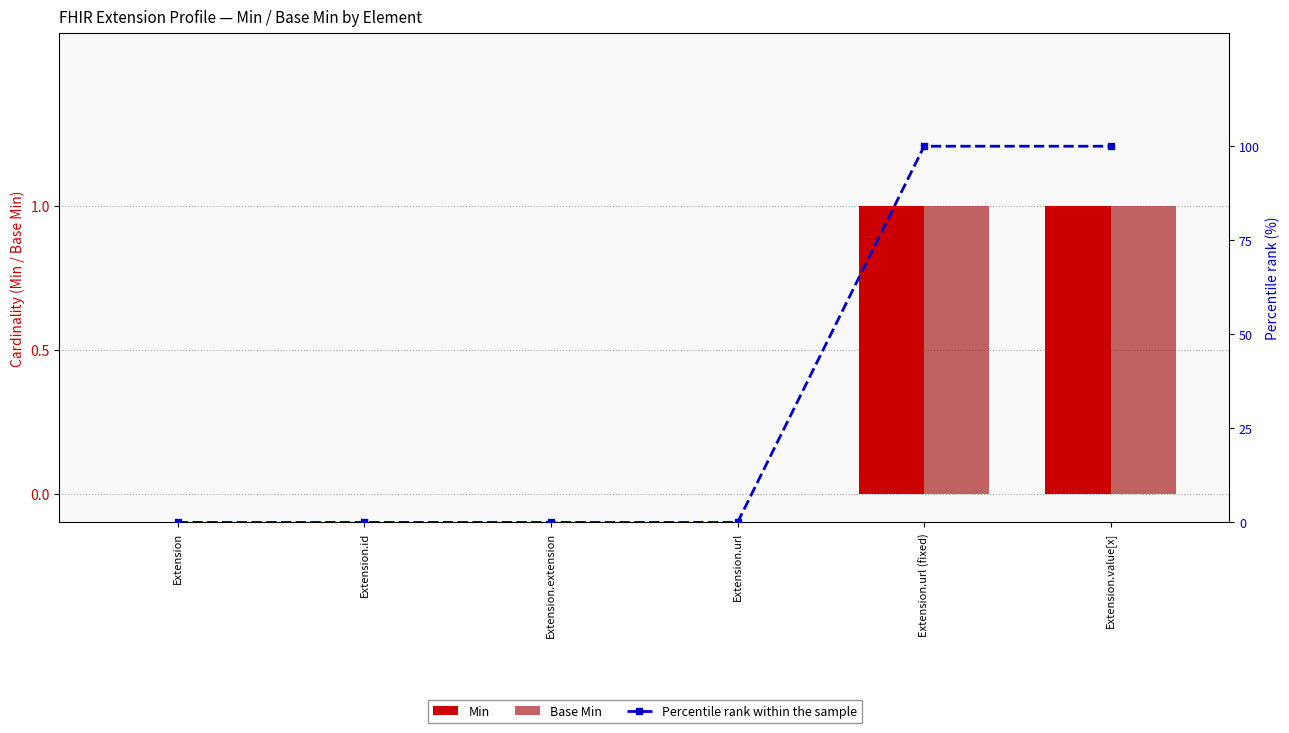

Which series has the widest spread of values?

Percentile rank within the sample